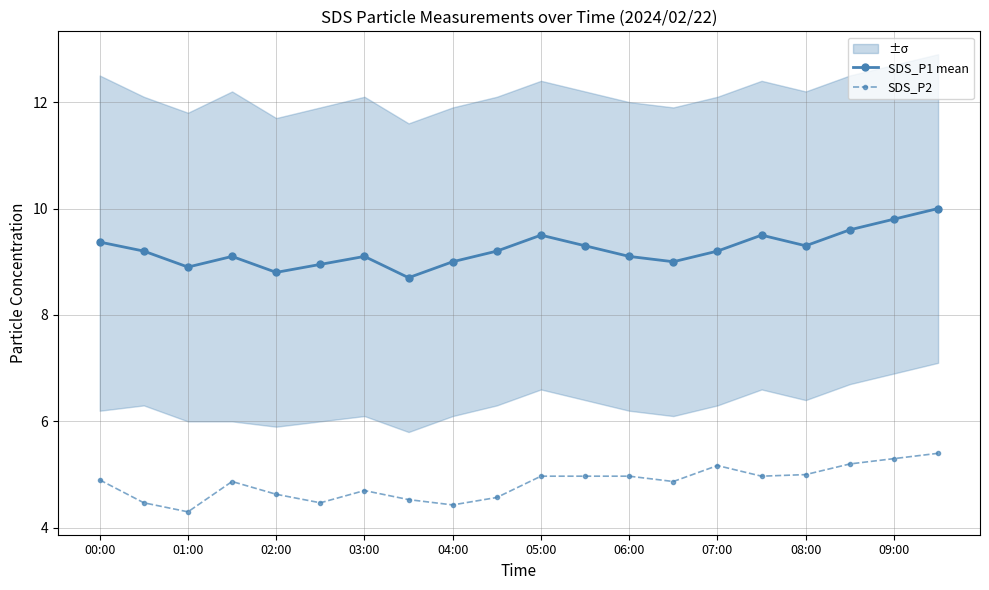

Which series has the largest range (max minus min)?

SDS_P1 mean